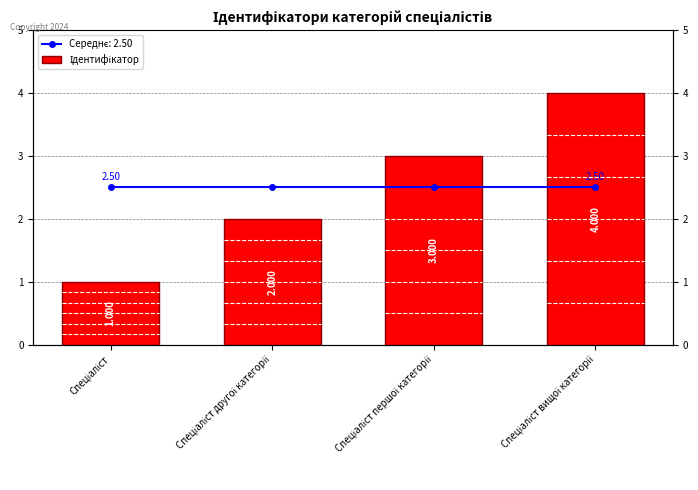

Is it true that the value at Спеціаліст першої категорії is 2?

False